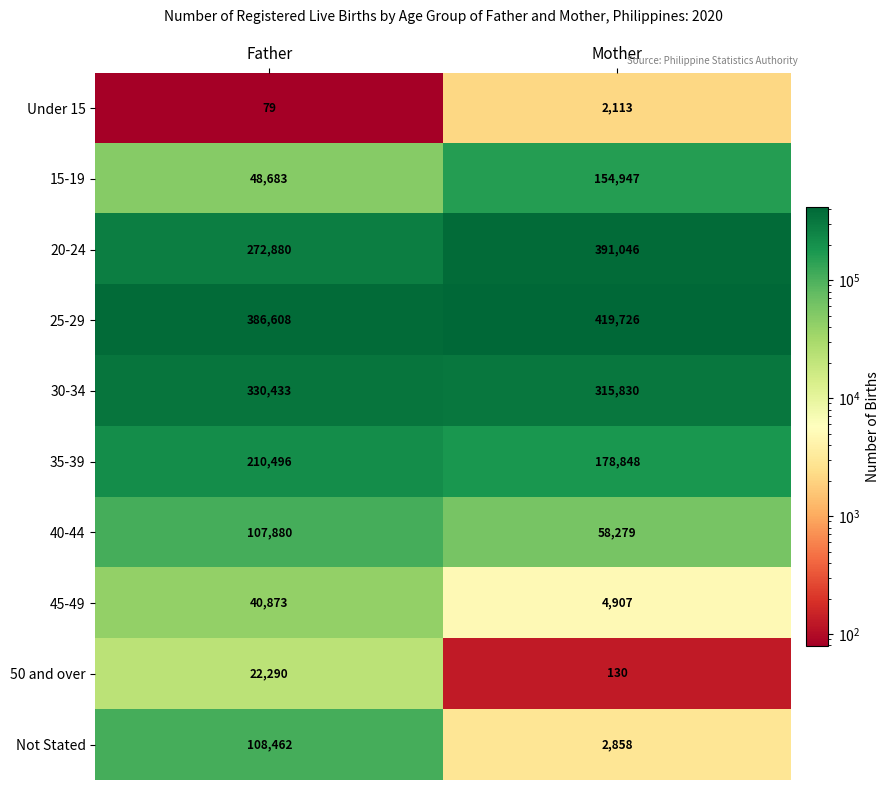

What is the smallest value displayed?

79